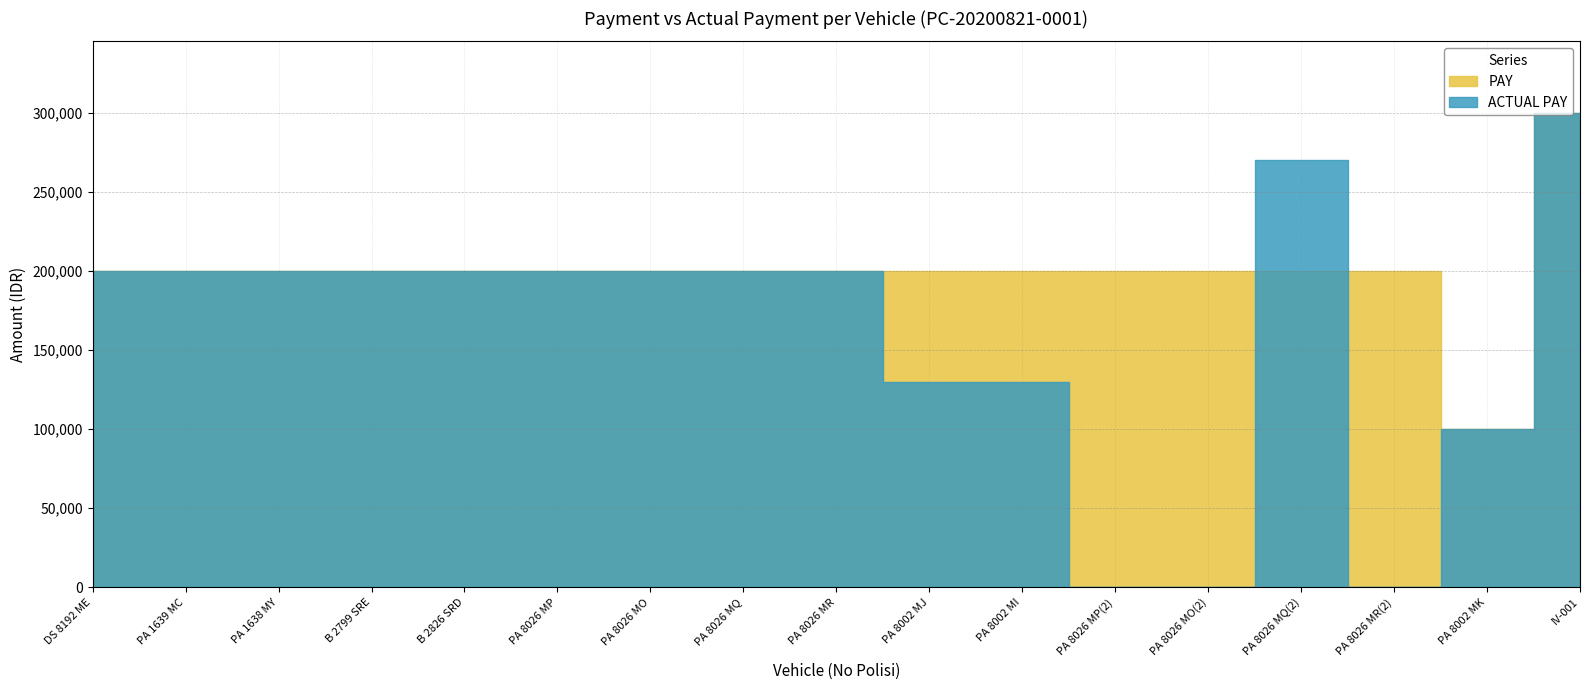

At which label is ACTUAL PAY closest to 150000?

PA 8002 MJ